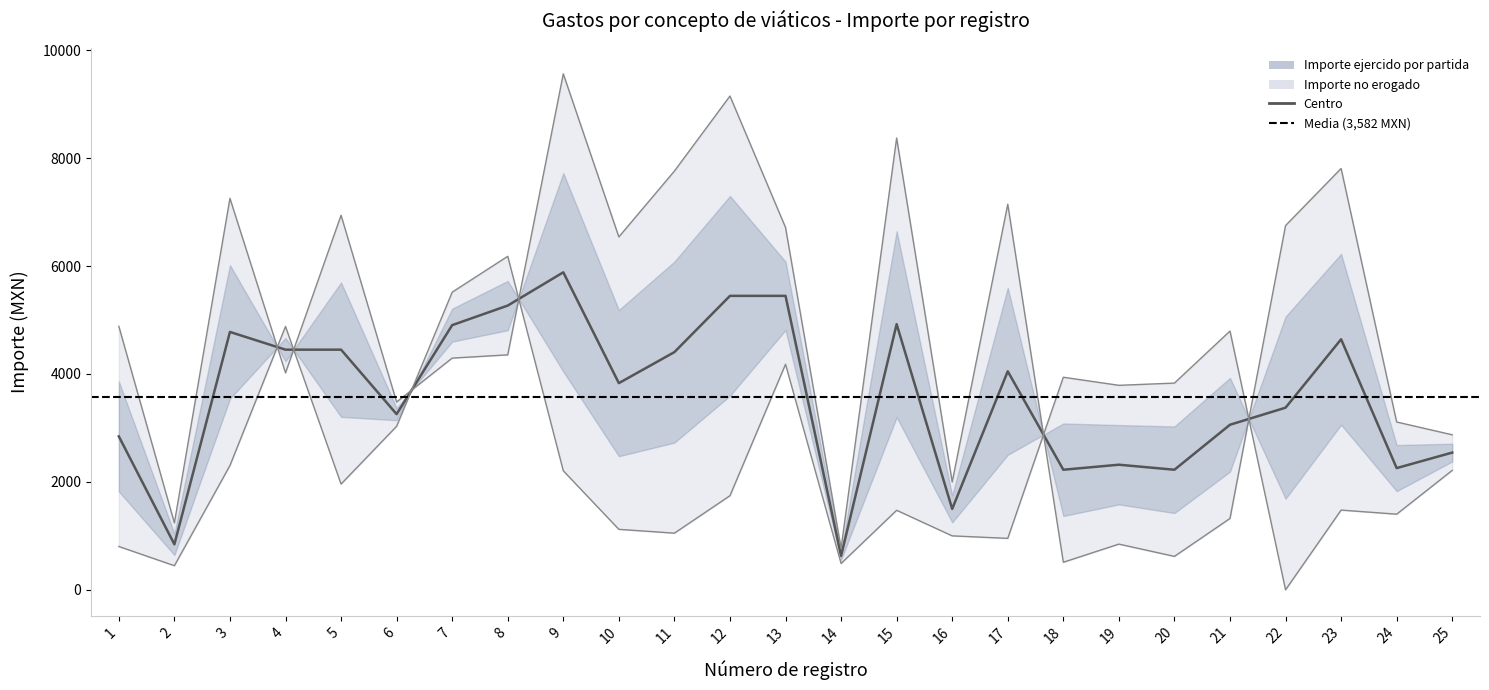

Where is Importe ejercido por partida nearest to the value 5036?

1